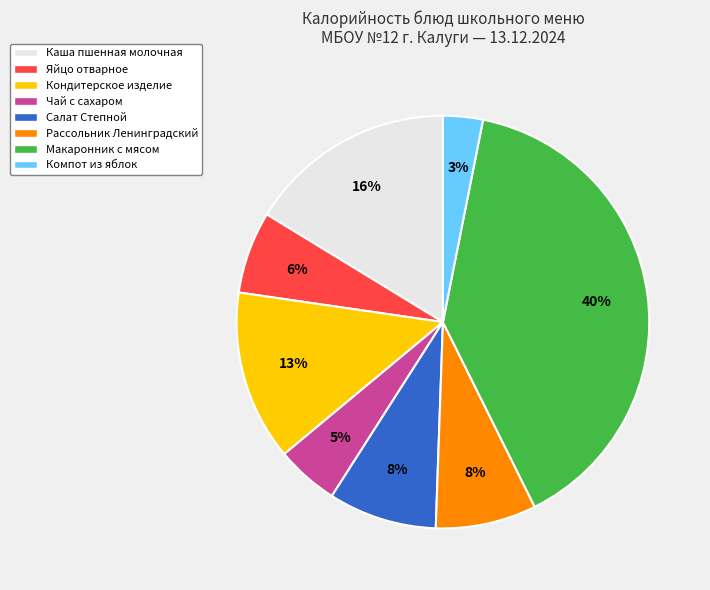

To the nearest percent, what is the difference between the Каша пшенная молочная and Рассольник Ленинградский slice percentages?

8%